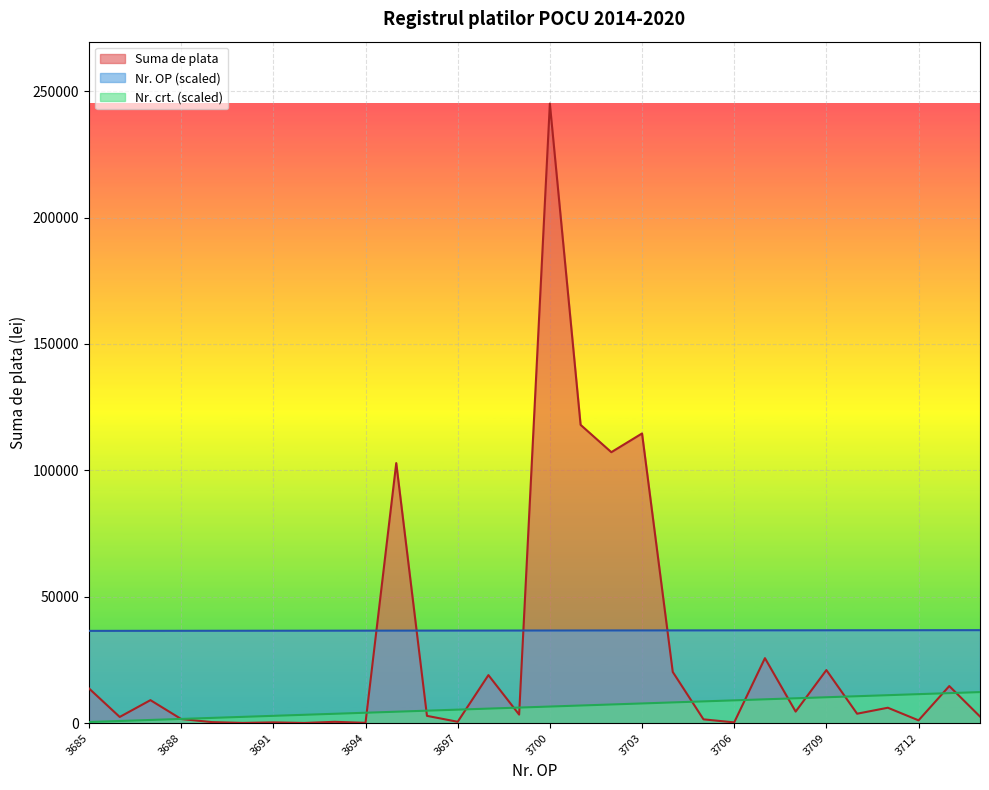

What is the value of the Suma de plata point at the 2nd from the left?

2416.5